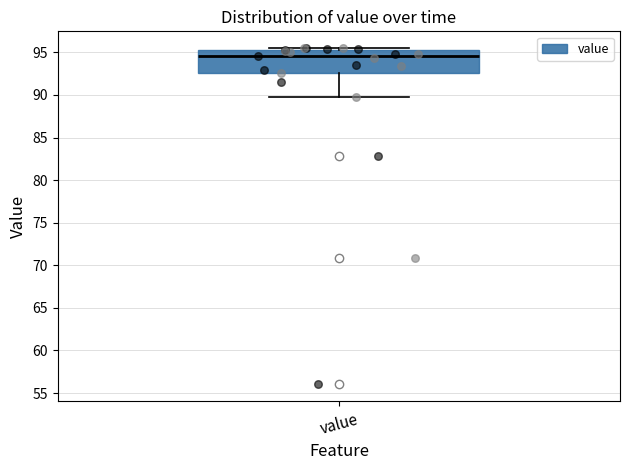

Read this box plot against the y-axis: the position of the median line, the range covered by the box, and the ends of both whiskers. The values are not printed on the chart, so give them approximately, as read against the axis.

median 94.5, box 92.5 to 95.5, whiskers 90.0 to 95.5 (just above the box's upper edge)